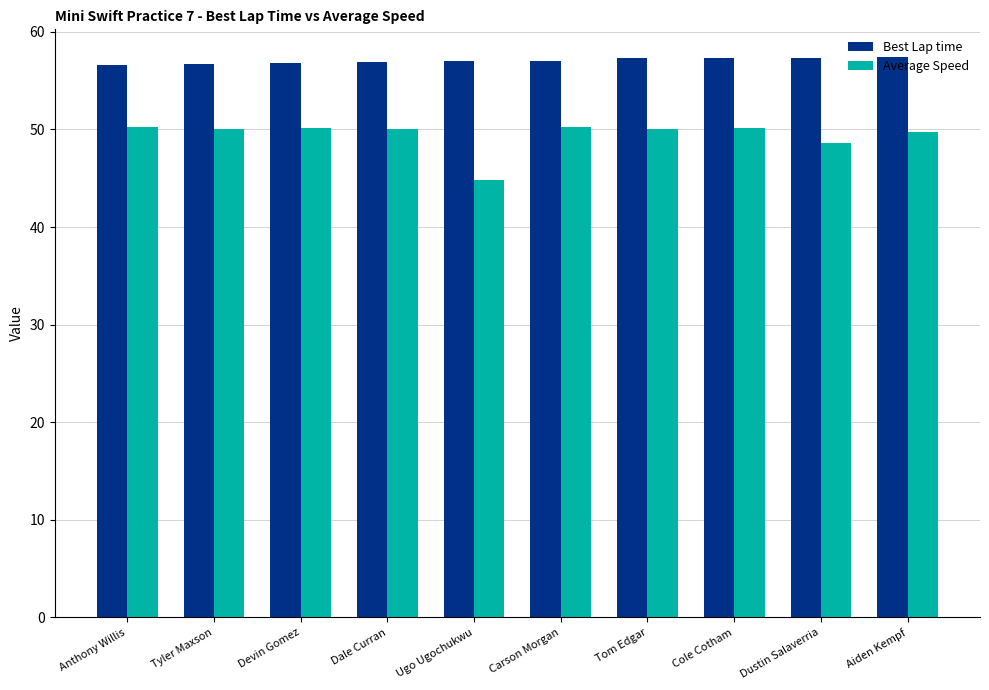

Which series has the largest total across all categories?

Best Lap time